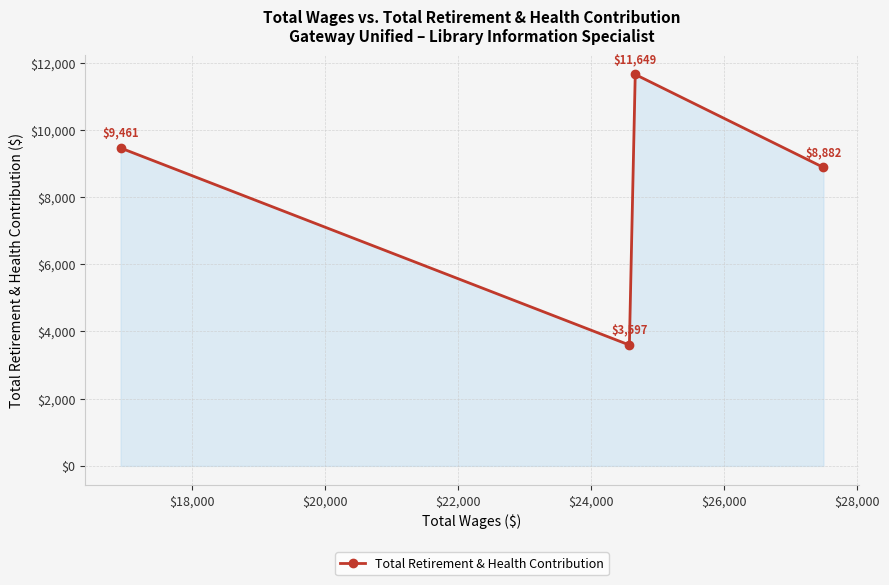

Reading left to right, transcribe all the data shown in this chart.

9461	3597	11649	8882